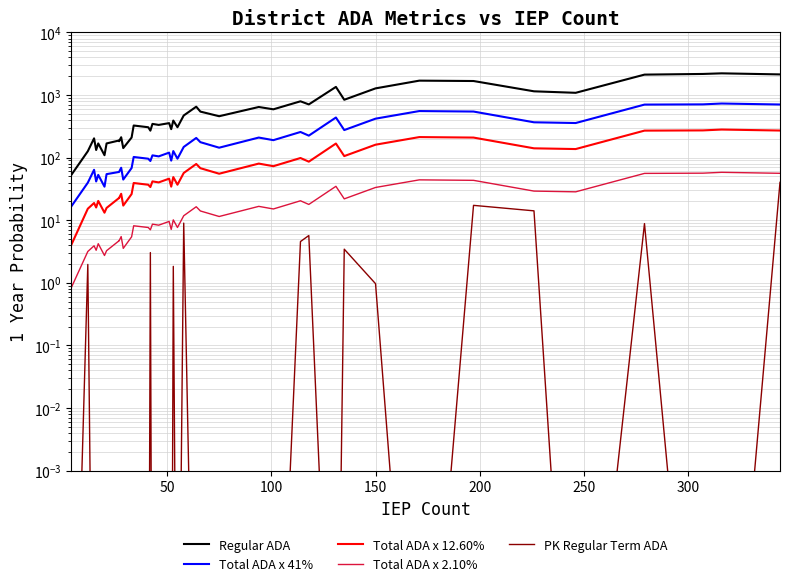

What are all the series names shown in the legend?

Regular ADA, Total ADA x 41%, Total ADA x 12.60%, Total ADA x 2.10%, PK Regular Term ADA